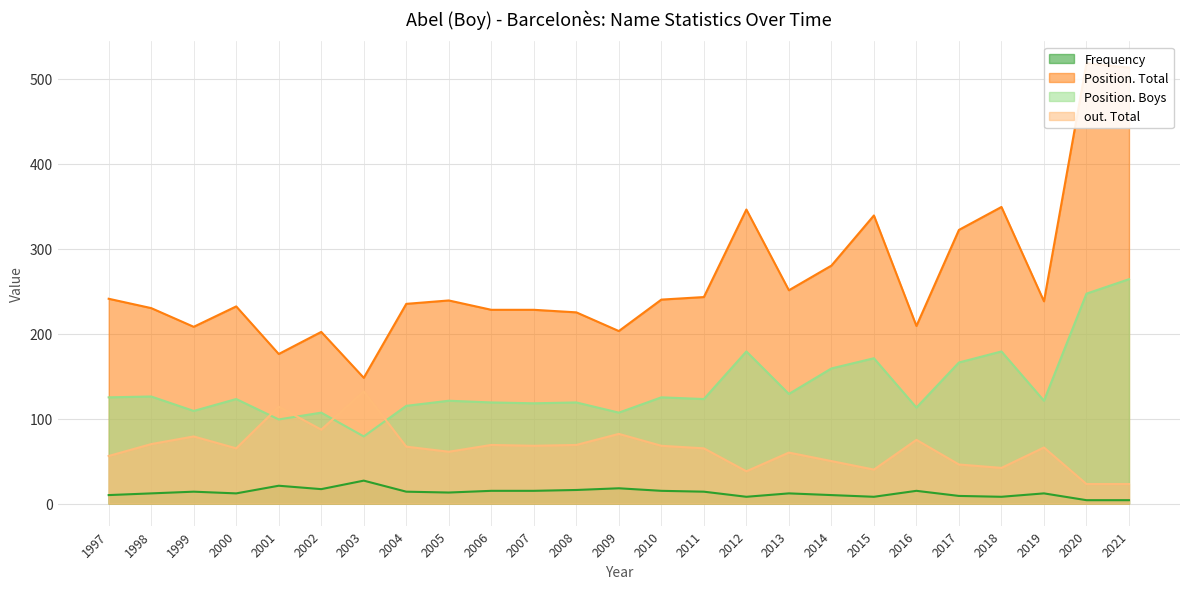

Which series has the largest total across all categories?

Position. Total